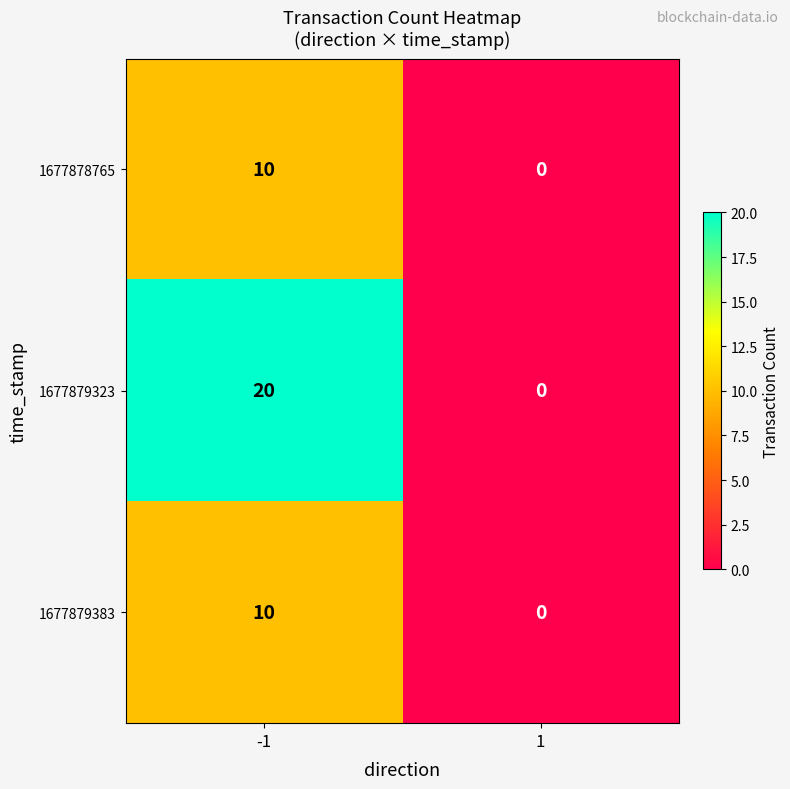

Which series changed the most between -1 and 1?

1677879323